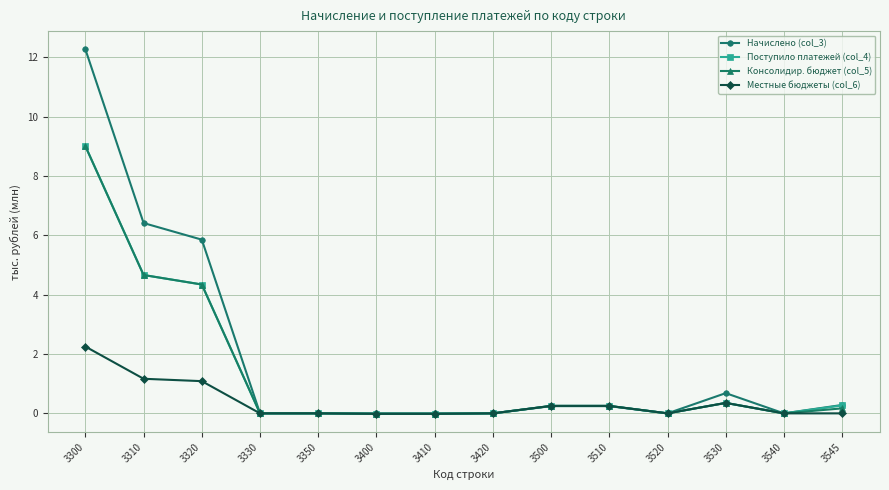

What is the spread (max minus min) of values at 3310?

5.3